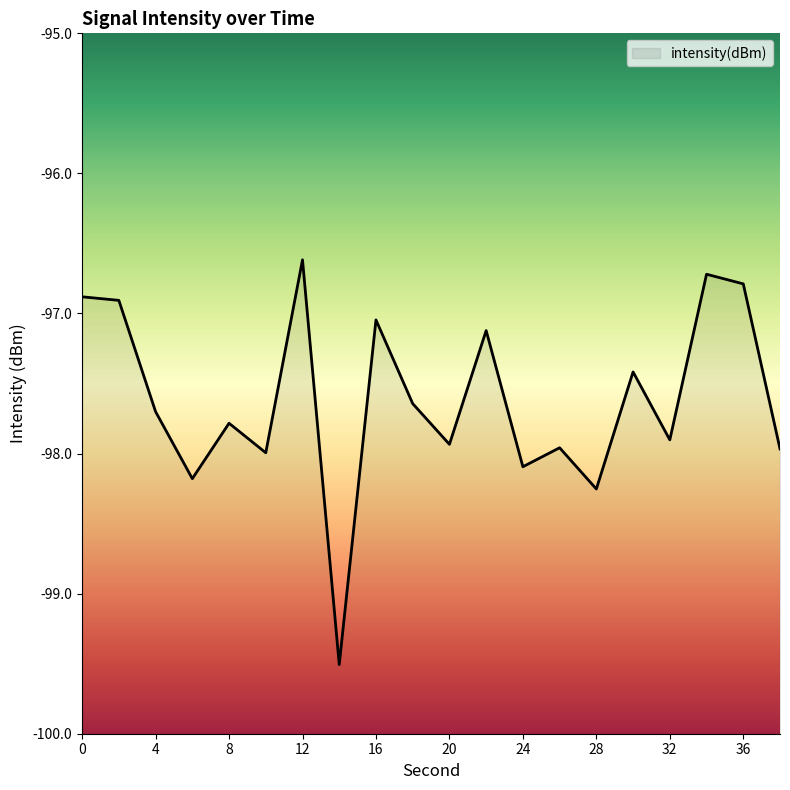

The chart shows a value of -98.0 at 38. True or false?

True